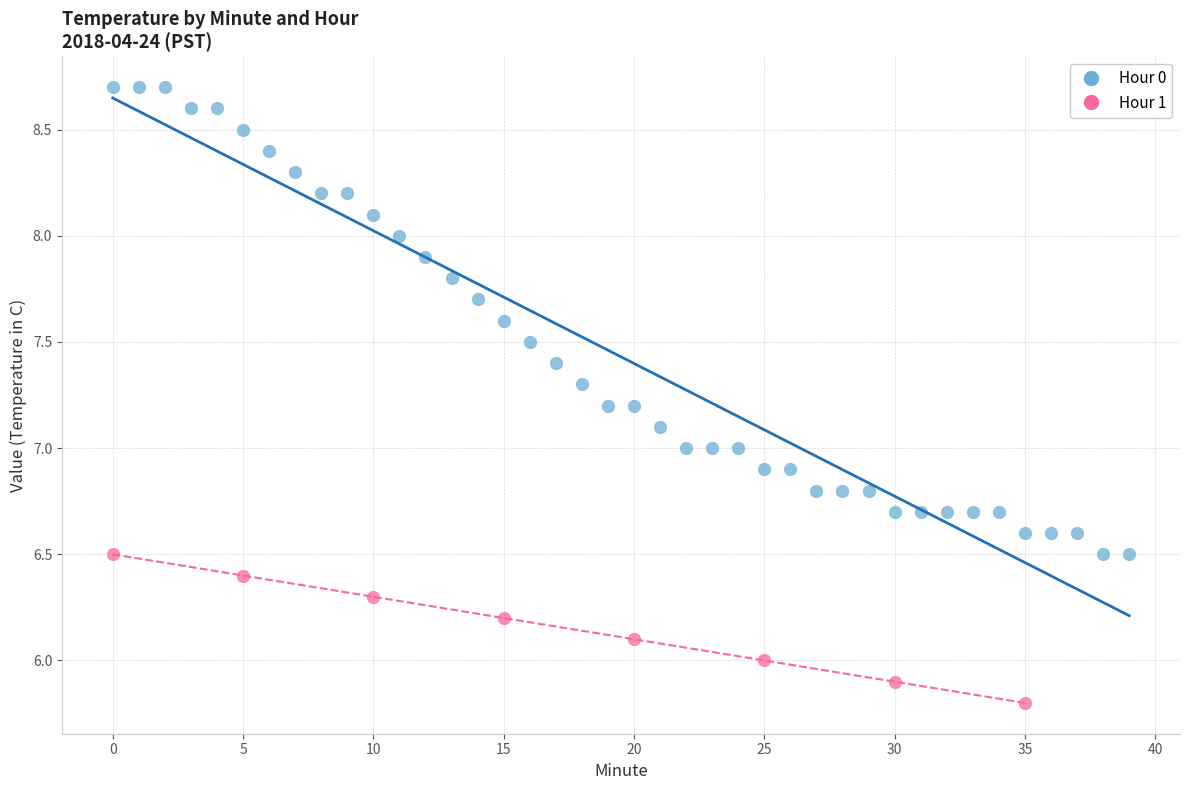

Which series has the largest Y range (max minus min)?

Hour 0